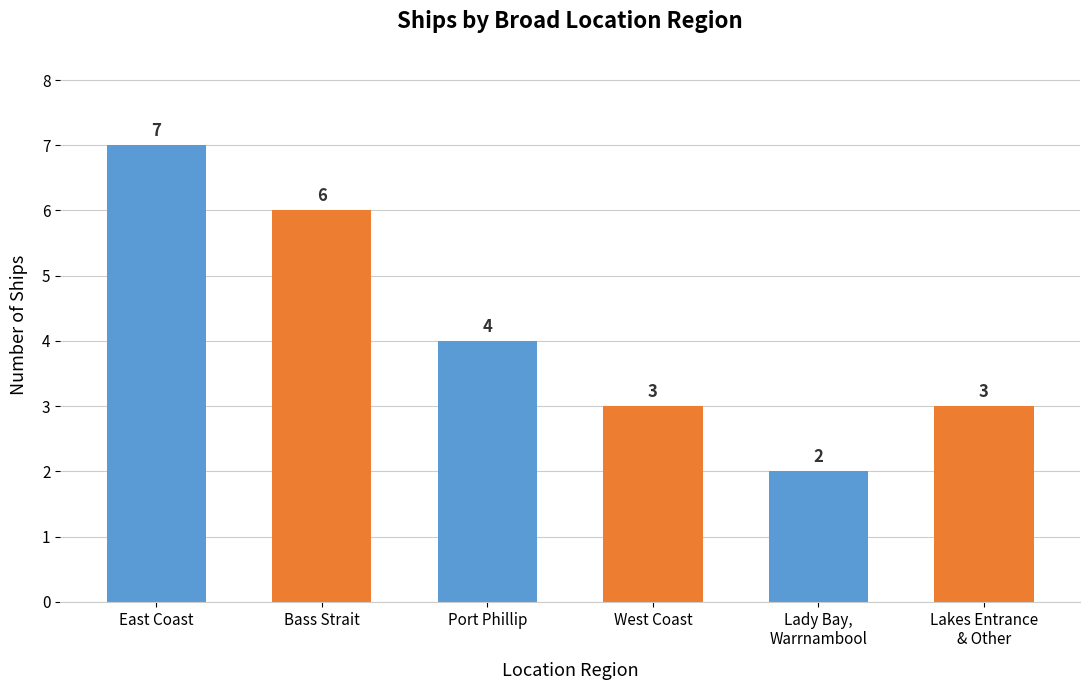

Count the number of data series in this chart.

1